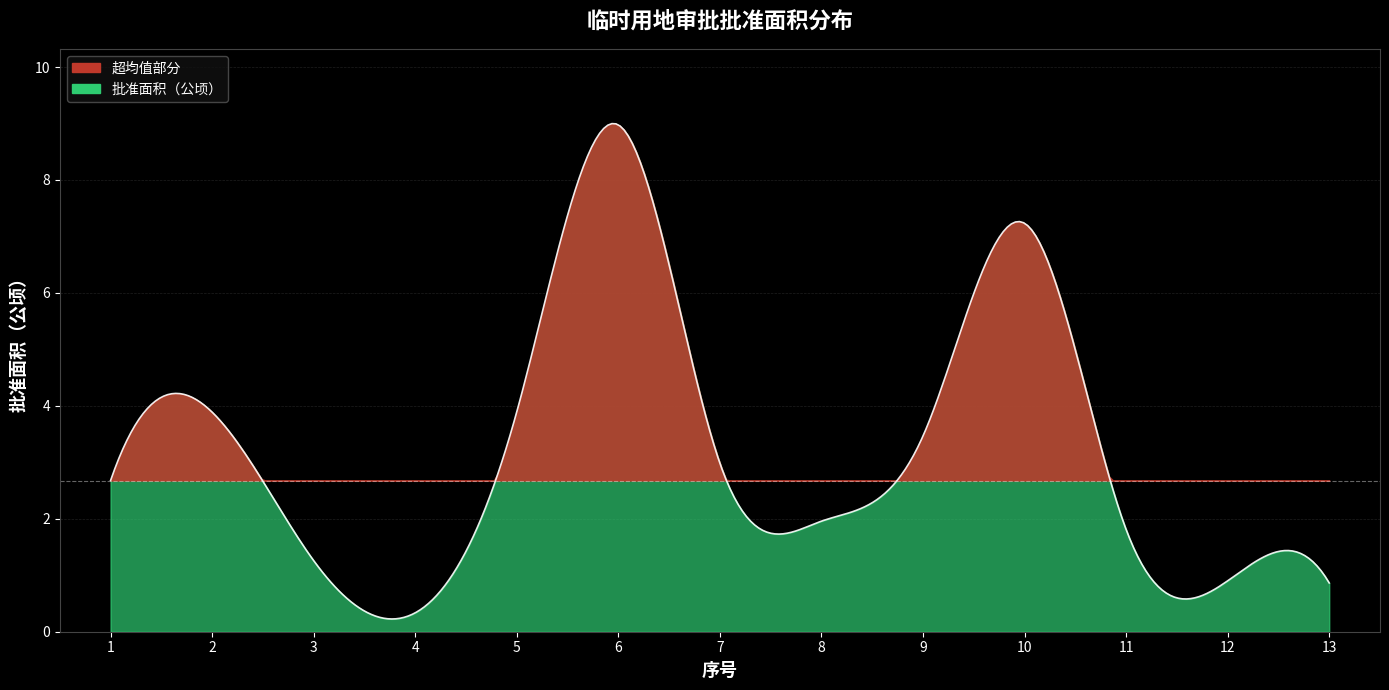

What is the difference between the values at 7 and 11?

1.2